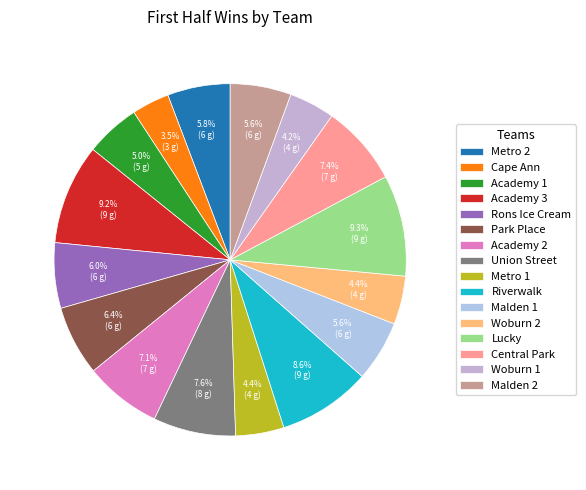

Combined, do Academy 2 and Park Place account for over 50%?

No